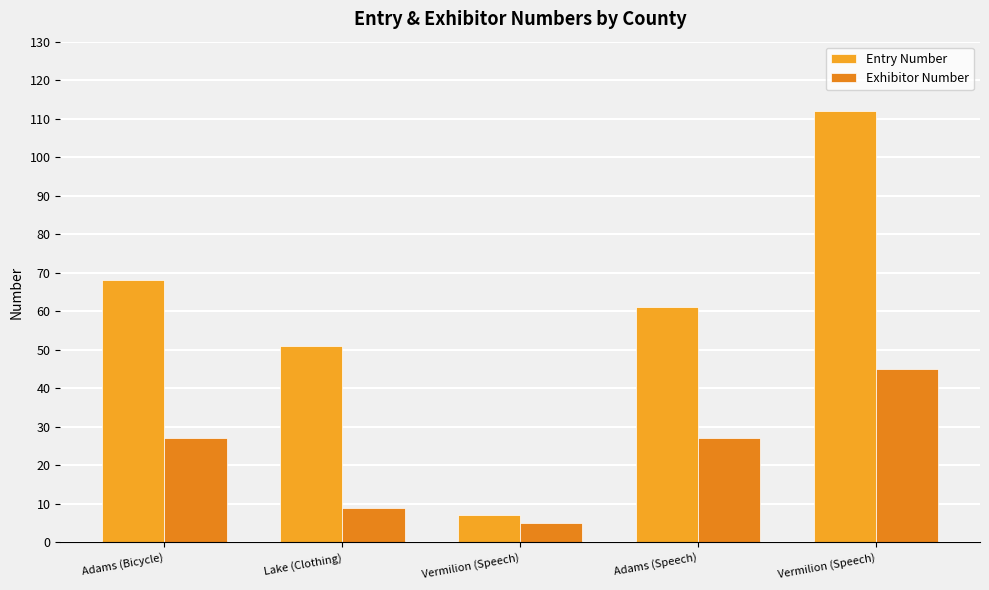

List the series in order of their peak value, highest first.

Entry Number, Exhibitor Number